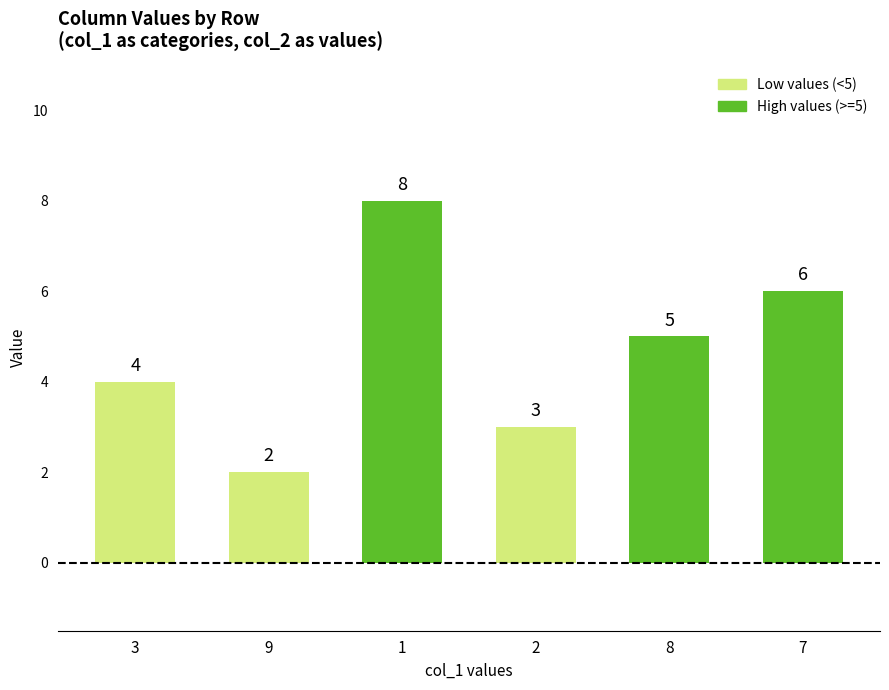

List the labels in order of value, smallest first.

9, 2, 3, 8, 7, 1